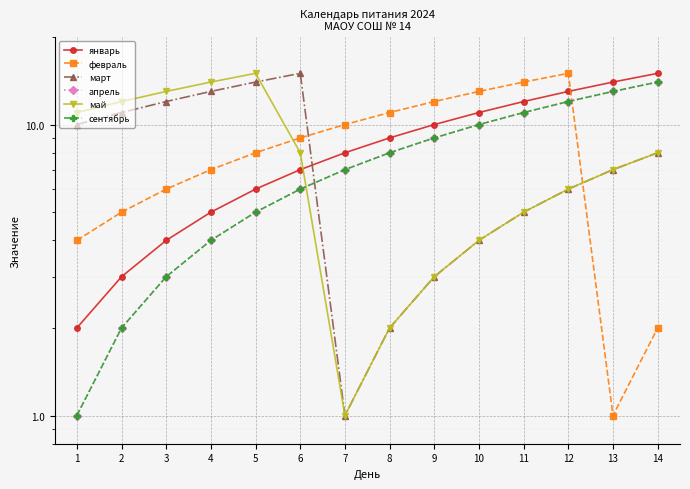

Which category has the lowest value in the апрель series?

1